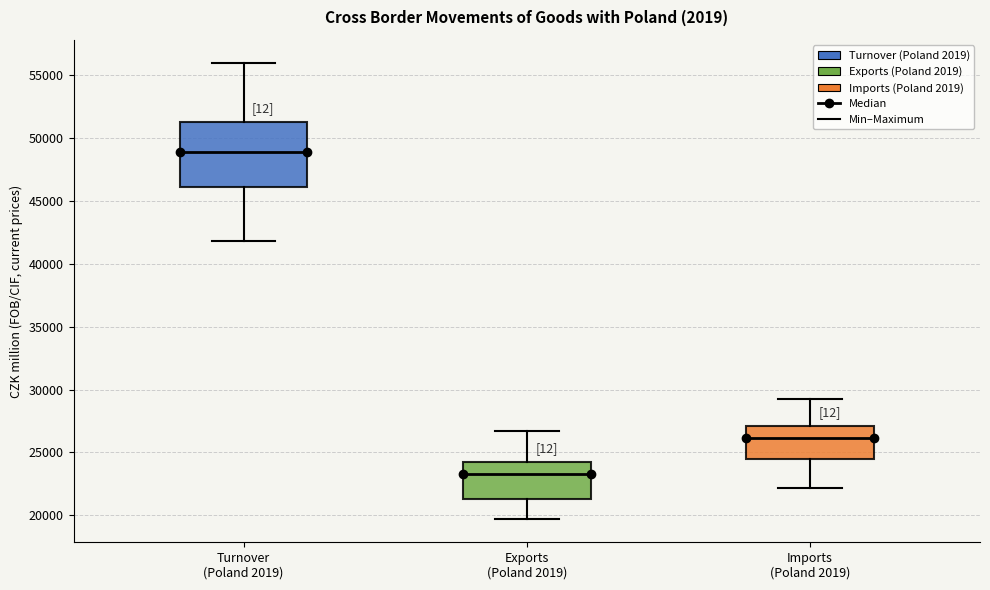

Reading left to right, read every box against the y-axis: the position of its median line, the range the box covers, and the ends of its whiskers. The values are not printed on the chart, so give them approximately, as read against the axis.

Turnover (Poland 2019): median 49000, box 46000 to 51500, whiskers 42000 to 56000
Exports (Poland 2019): median 23000, box 21500 to 24500, whiskers 19500 to 26500
Imports (Poland 2019): median 26000, box 24500 to 27000, whiskers 22000 to 29500